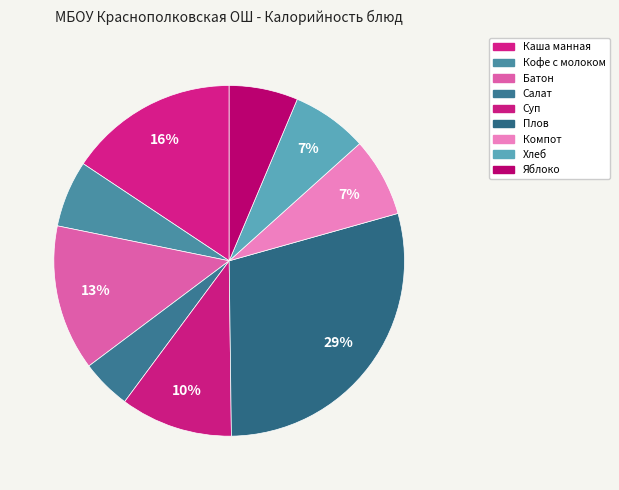

How many slices are in this pie chart?

9